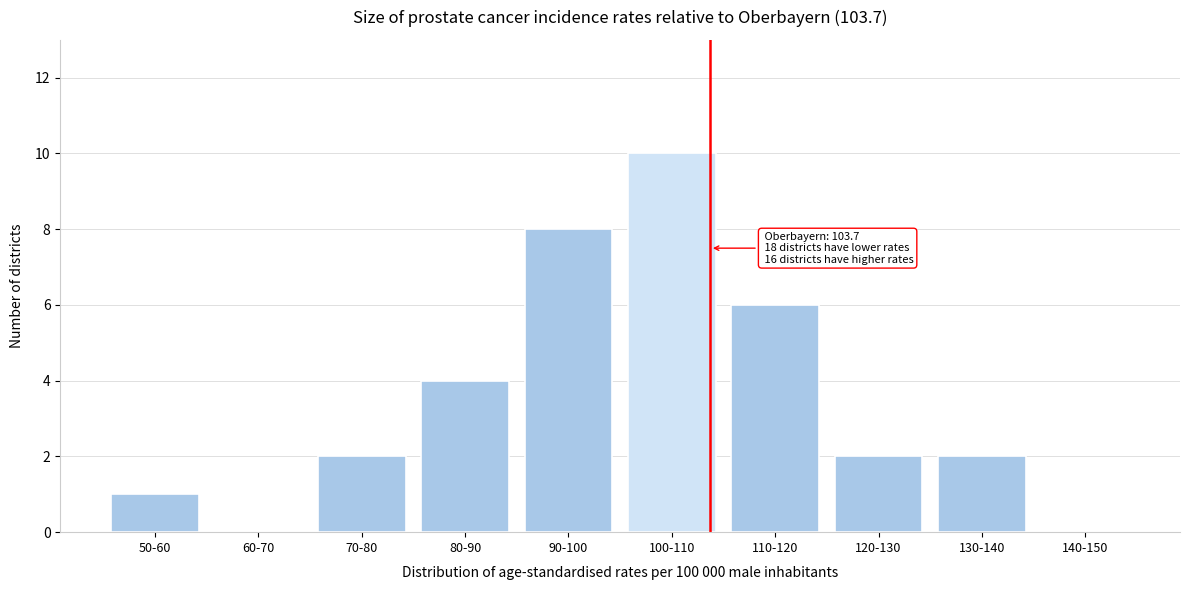

Reading left to right, list all the values displayed in this chart.

50-60=1	60-70=0	70-80=2	80-90=4	90-100=8	100-110=10	110-120=6	120-130=2	130-140=2	140-150=0